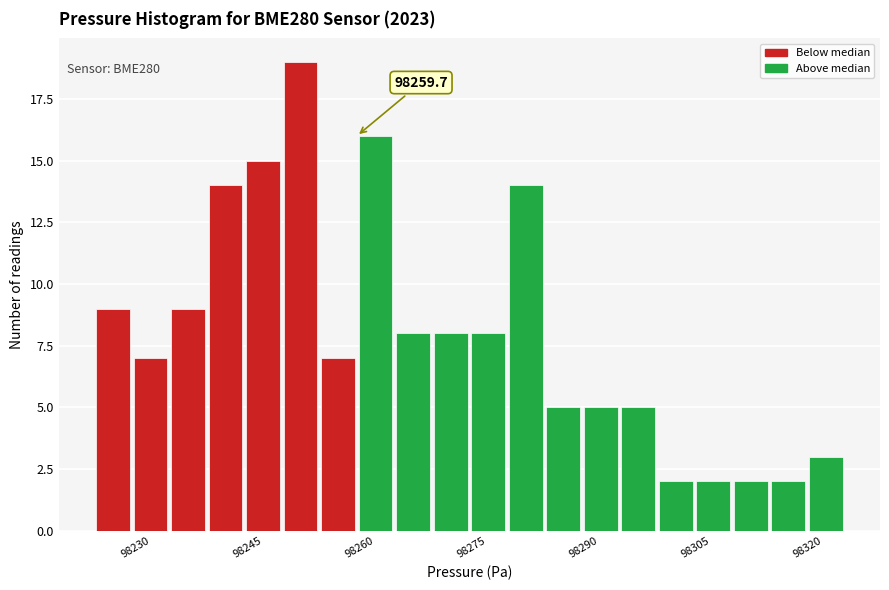

Around what value on the x-axis is the tallest bar? Give the approximate position of its centre, as read against the axis.

98252